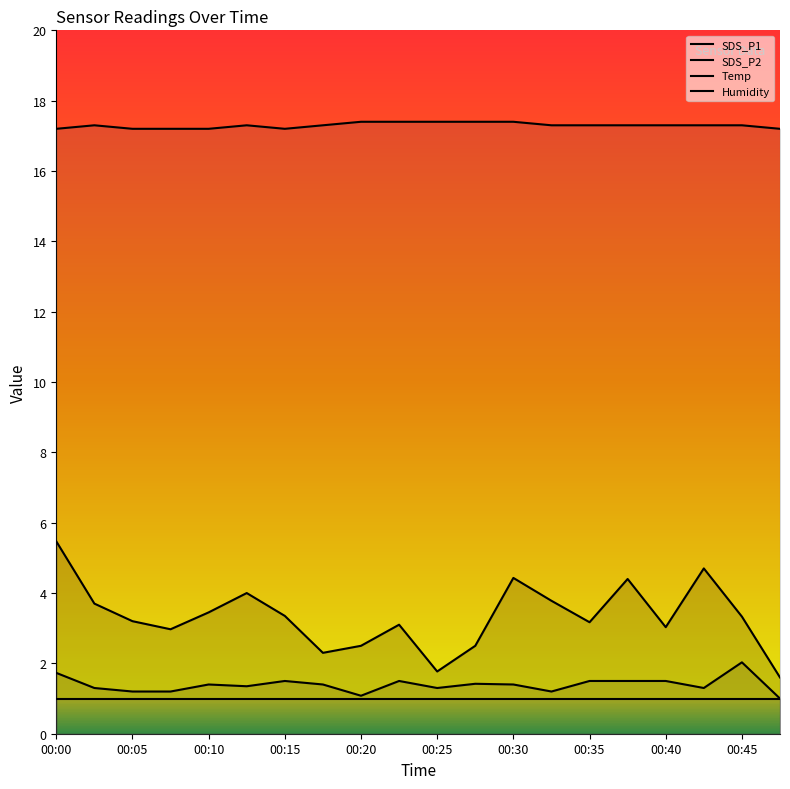

How many lines are shown in the chart?

4